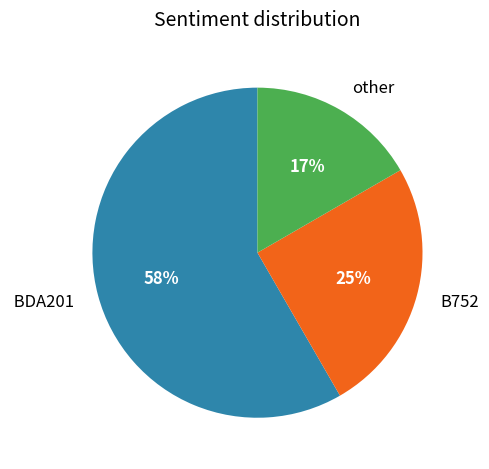

To the nearest percent, what is the average slice percentage?

33%